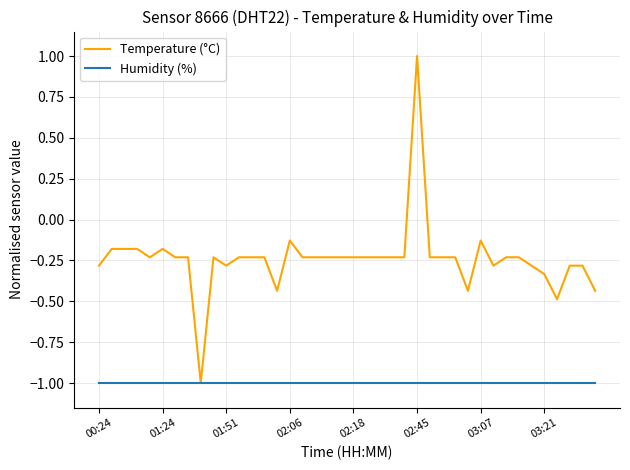

Which series has the largest total across all categories?

Temperature (°C)